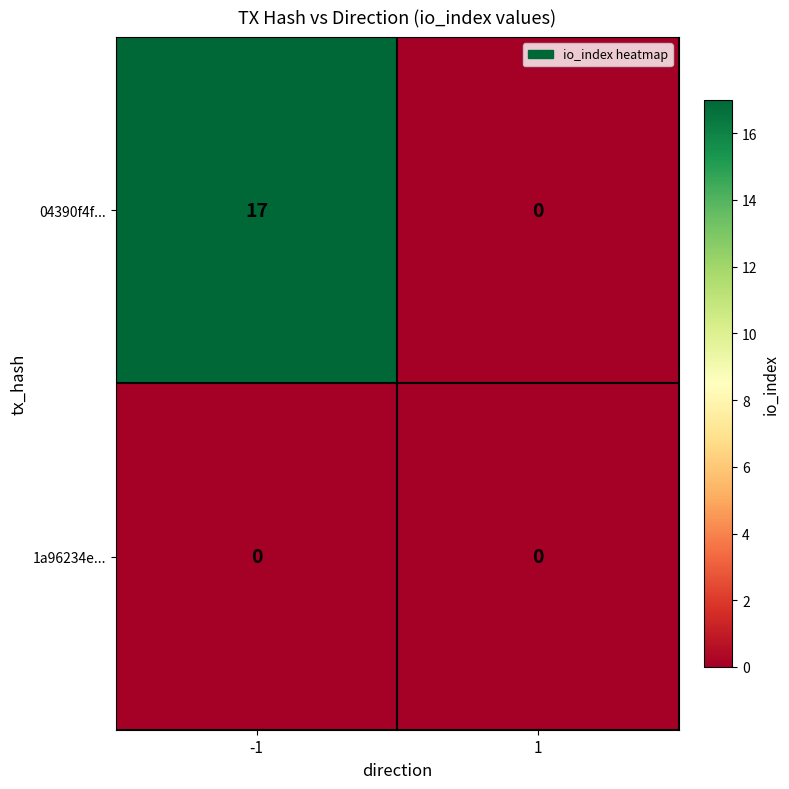

List the series in order of their peak value, lowest first.

1a96234e..., 04390f4f...